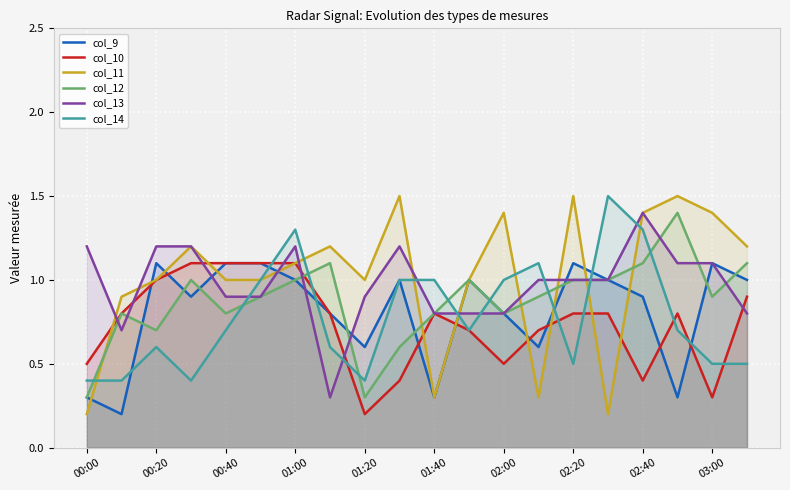

How many series are shown in this chart?

6